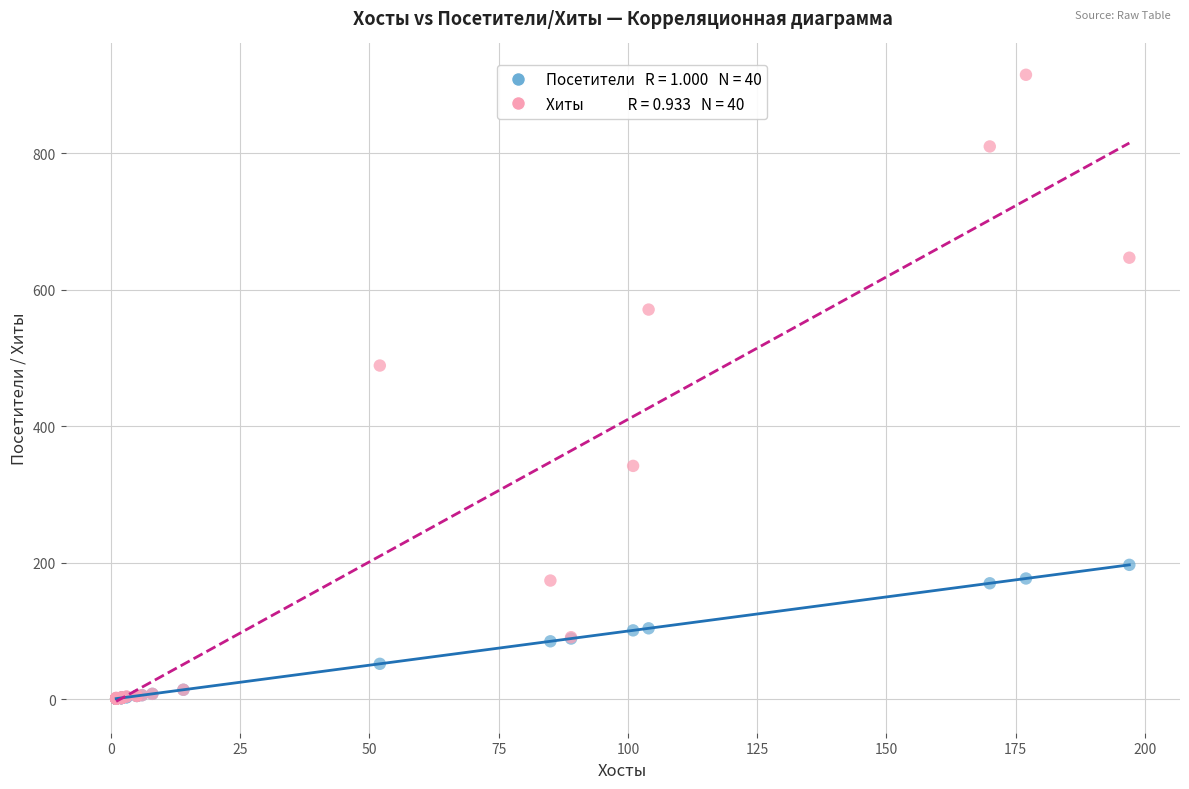

Across all series, what Y value is closest to 458?

489